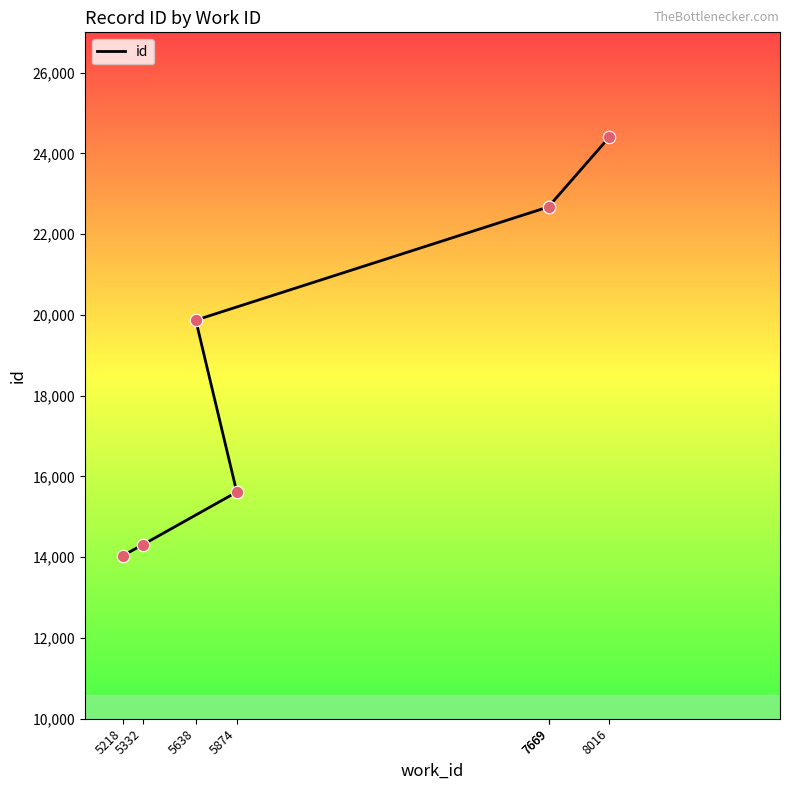

Which has a higher value, 8016 or 7669?

8016